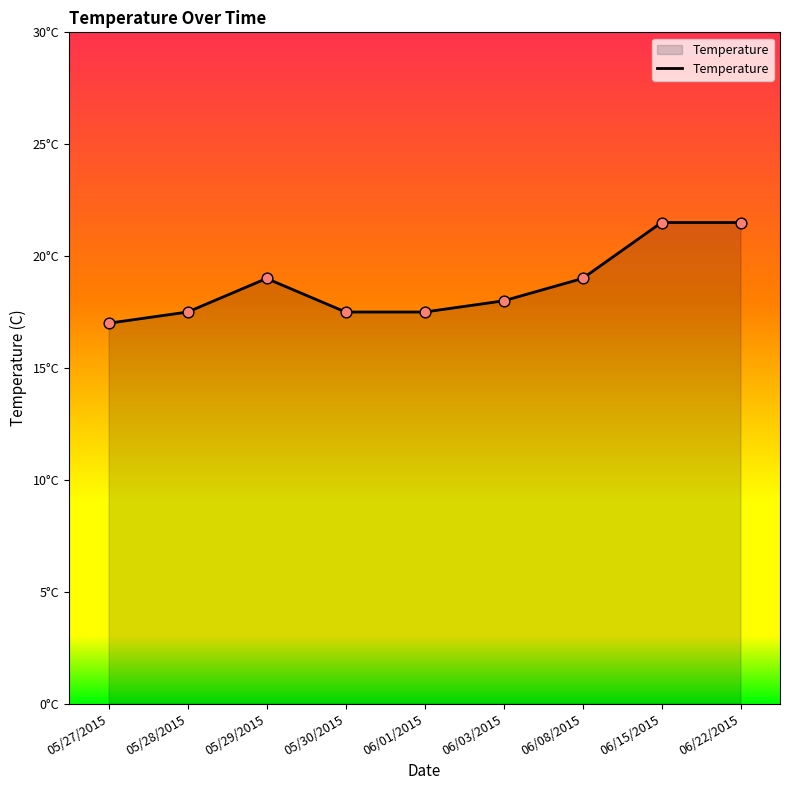

Which has a higher value, 05/28/2015 or 05/29/2015?

05/29/2015